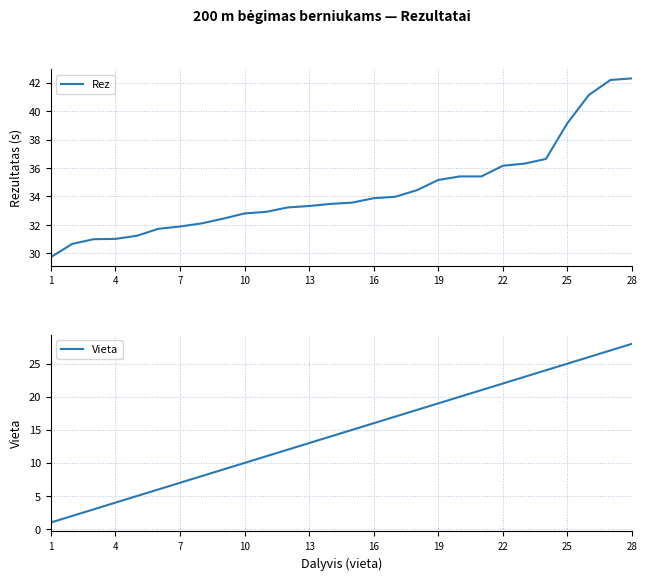

What is the lowest value of the Rez series?

29.7